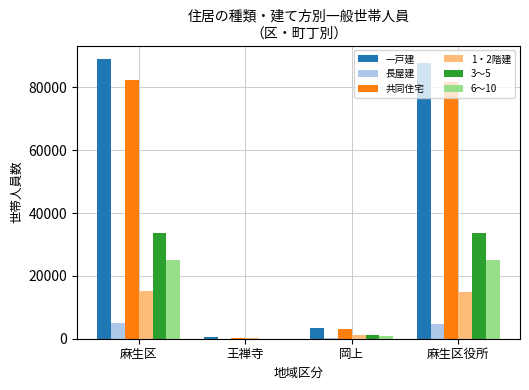

Between 岡上 and 麻生区役所, which series saw the biggest shift?

一戸建